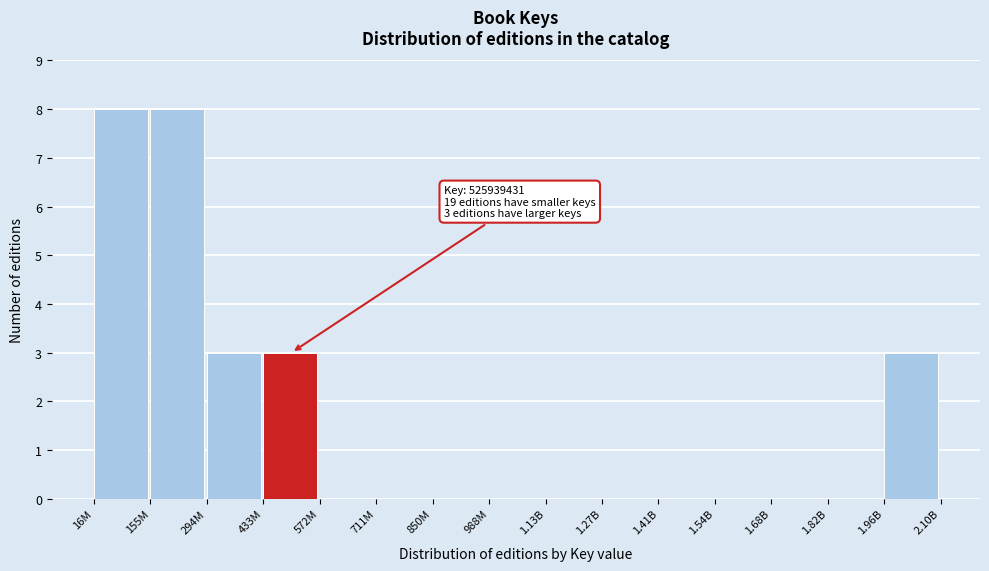

Reading right to left, transcribe all the data shown in this chart.

1.96B=3	1.82B=0	1.68B=0	1.54B=0	1.41B=0	1.27B=0	1.13B=0	988M=0	850M=0	711M=0	572M=0	433M=3	294M=3	155M=8	16M=8